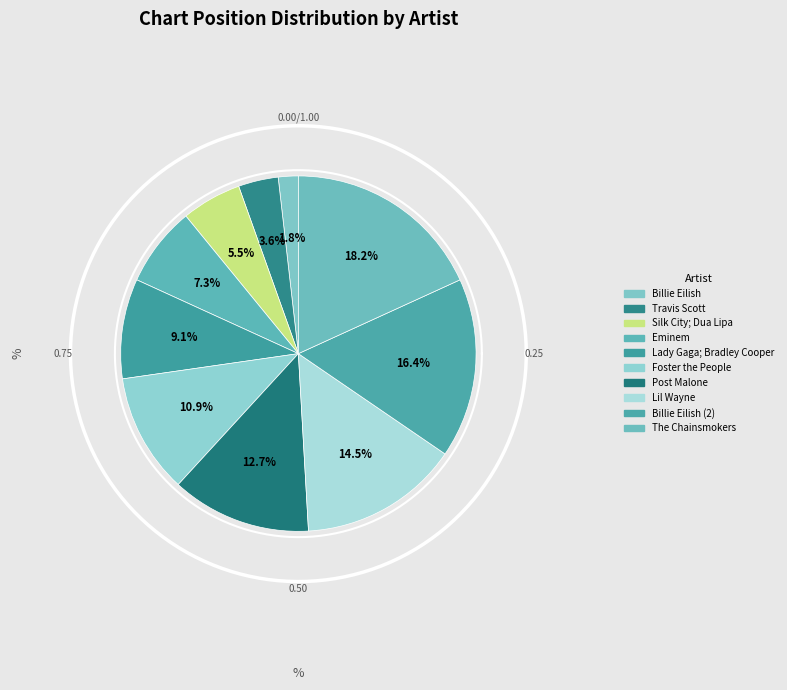

Does any single category account for the majority?

No